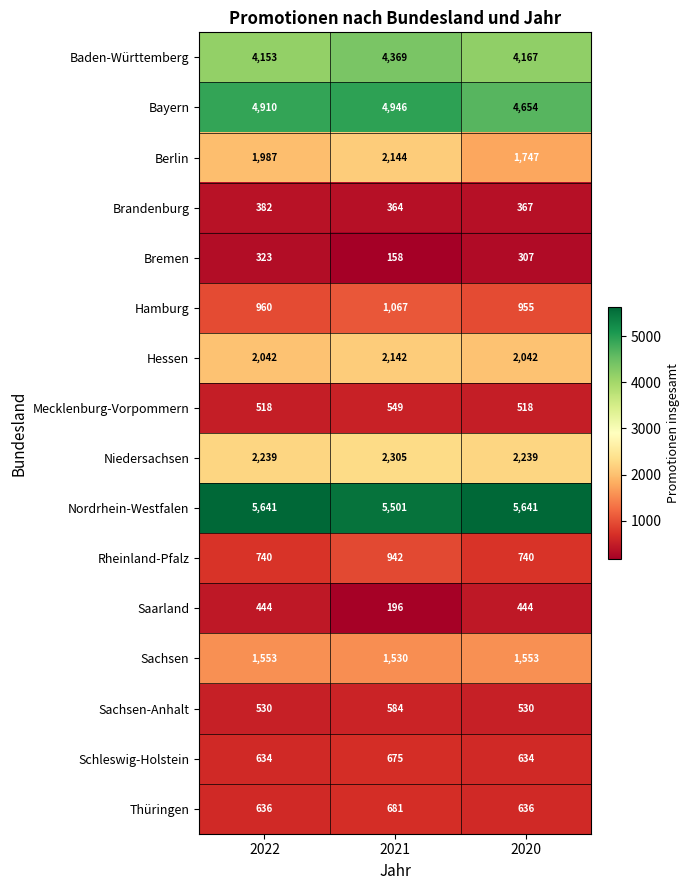

At which category is the sum across all series the highest?

2021